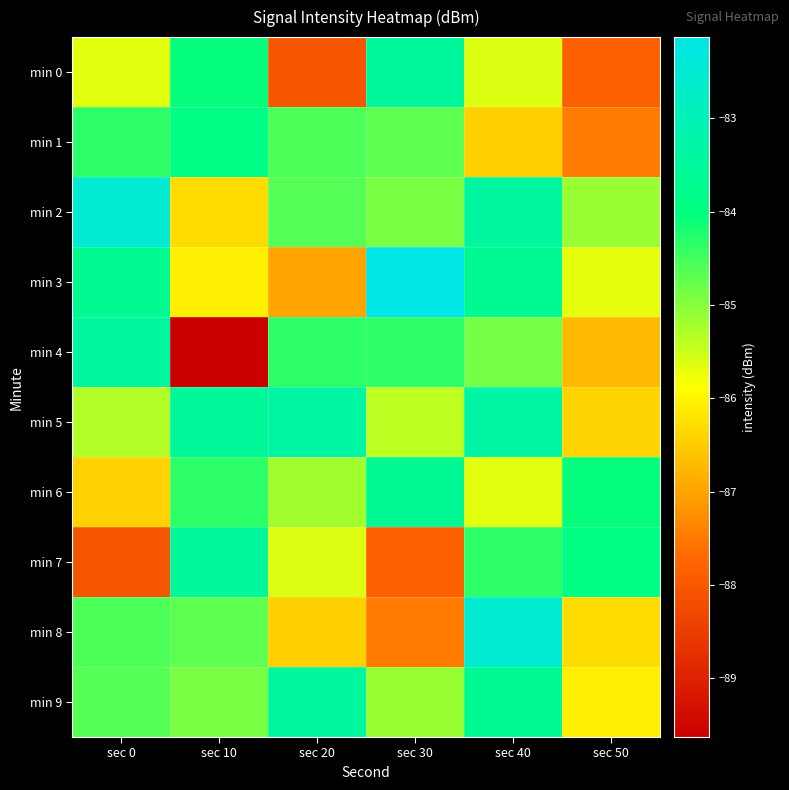

Which series has the largest range (max minus min)?

min 4